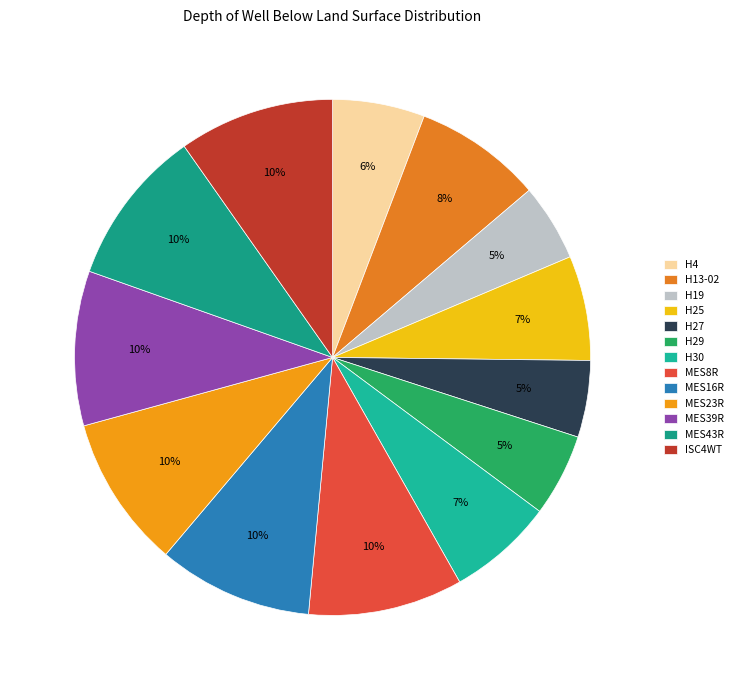

How many slices are in this pie chart?

13